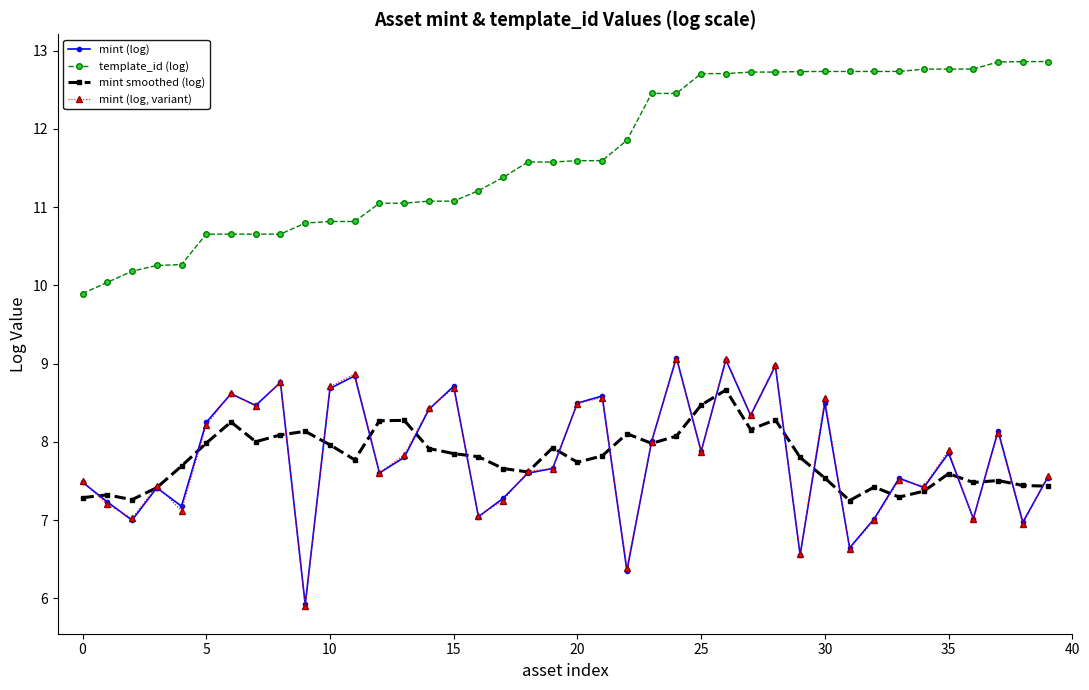

True or false: mint smoothed (log) has more than 2 interior local peaks.

True